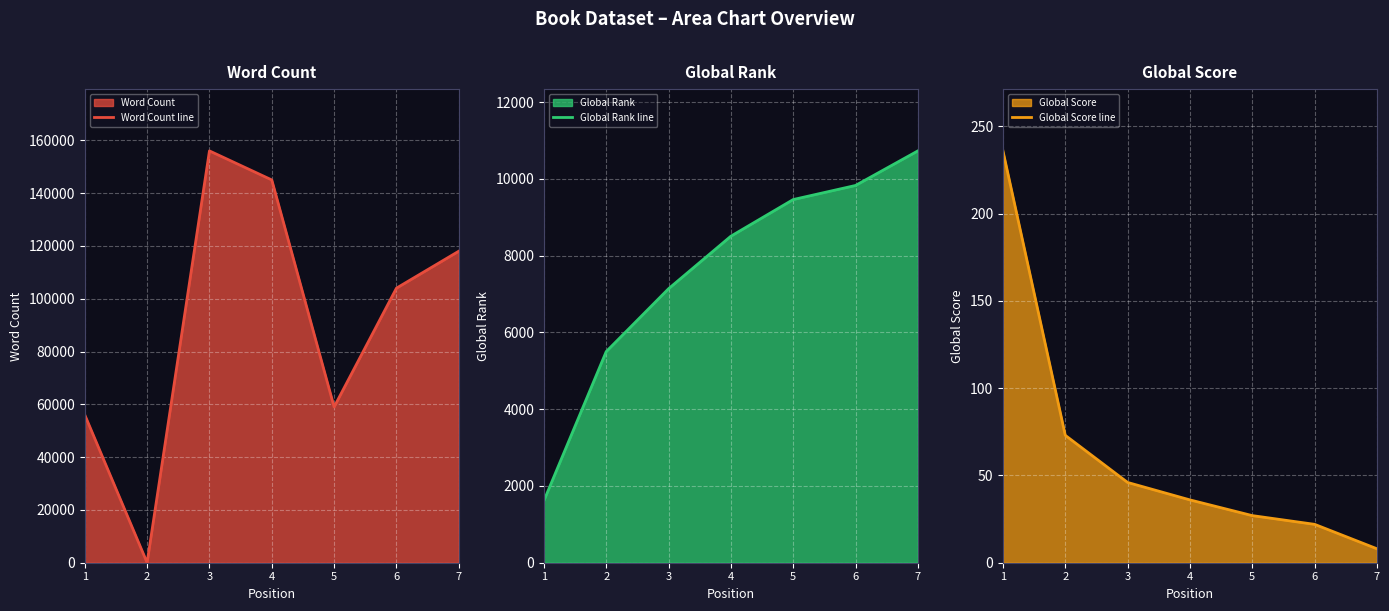

True or false: Global Rank line has more than 2 interior local peaks.

False